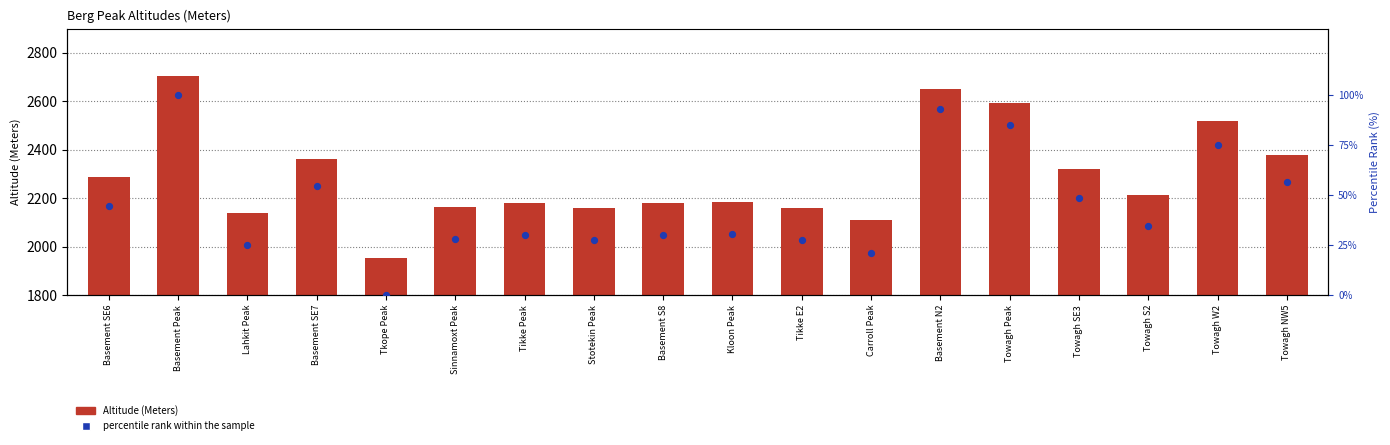

What are all the series names shown in the legend?

Altitude (Meters), percentile rank within the sample